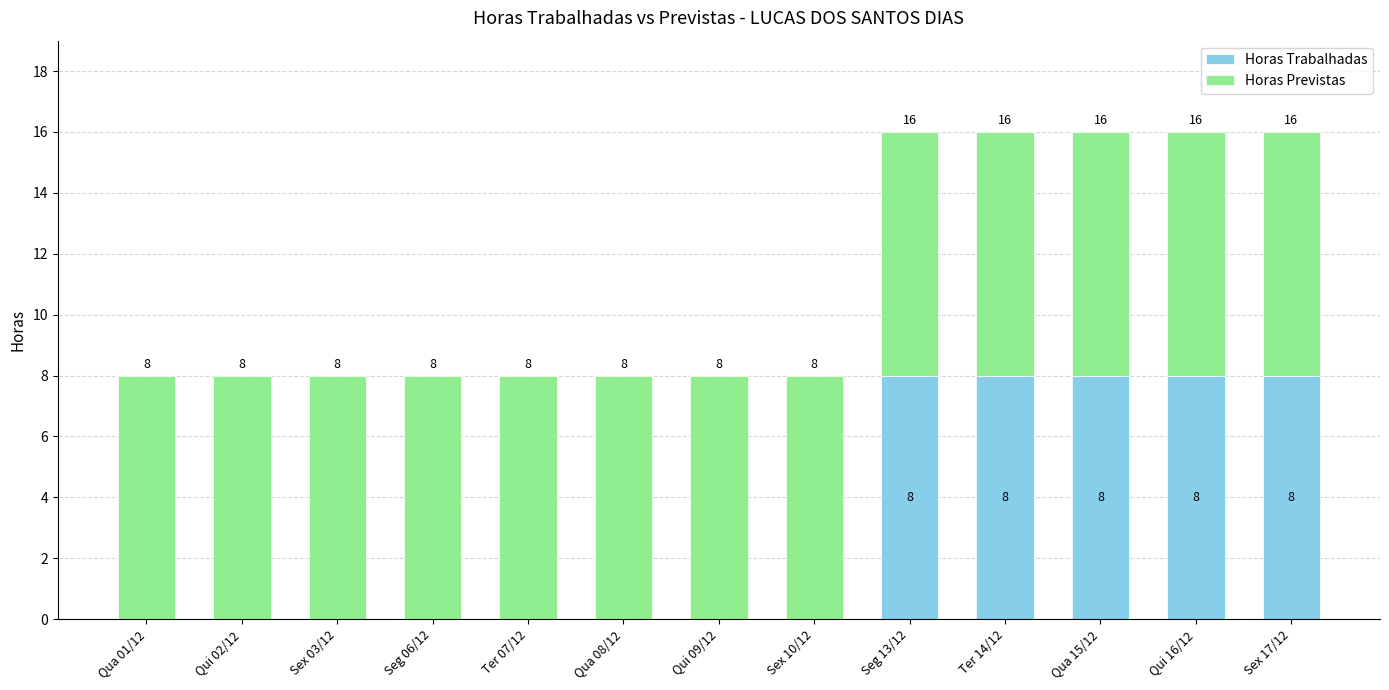

Reading left to right, what are the values for Horas Trabalhadas?

Qua 01/12=0	Qui 02/12=0	Sex 03/12=0	Seg 06/12=0	Ter 07/12=0	Qua 08/12=0	Qui 09/12=0	Sex 10/12=0	Seg 13/12=8	Ter 14/12=8	Qua 15/12=8	Qui 16/12=8	Sex 17/12=8